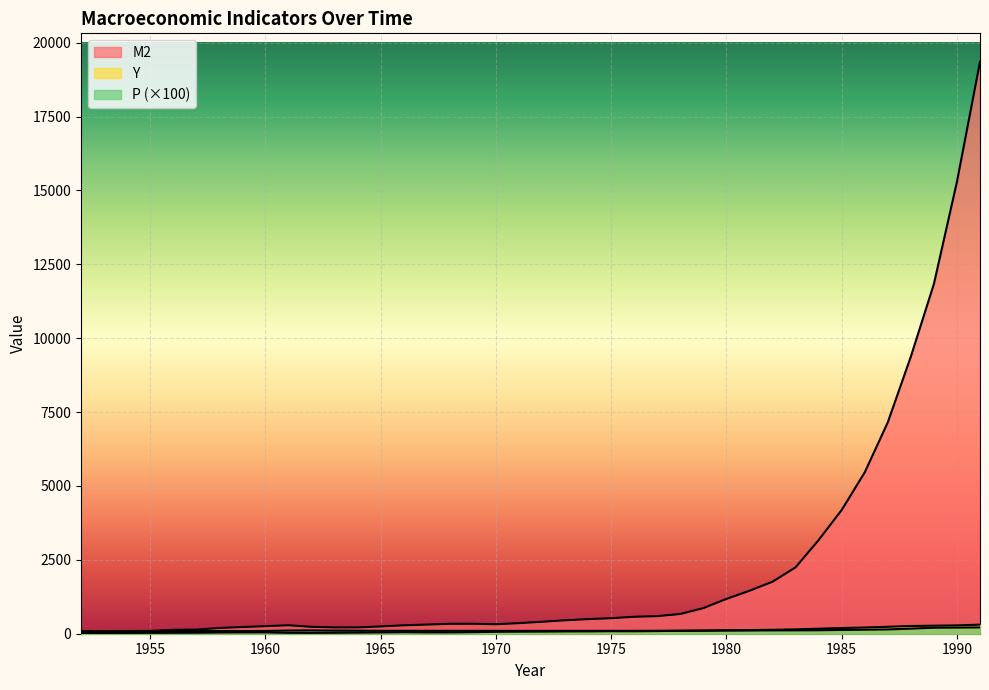

Rank the categories by P value from highest to lowest.

1991, 1990, 1989, 1988, 1987, 1986, 1985, 1984, 1983, 1982, 1962, 1981, 1961, 1980, 1963, 1979, 1964, 1978, 1977, 1965, 1966, 1968, 1967, 1976, 1975, 1969, 1974, 1970, 1973, 1971, 1972, 1960, 1959, 1958, 1957, 1955, 1956, 1954, 1953, 1952